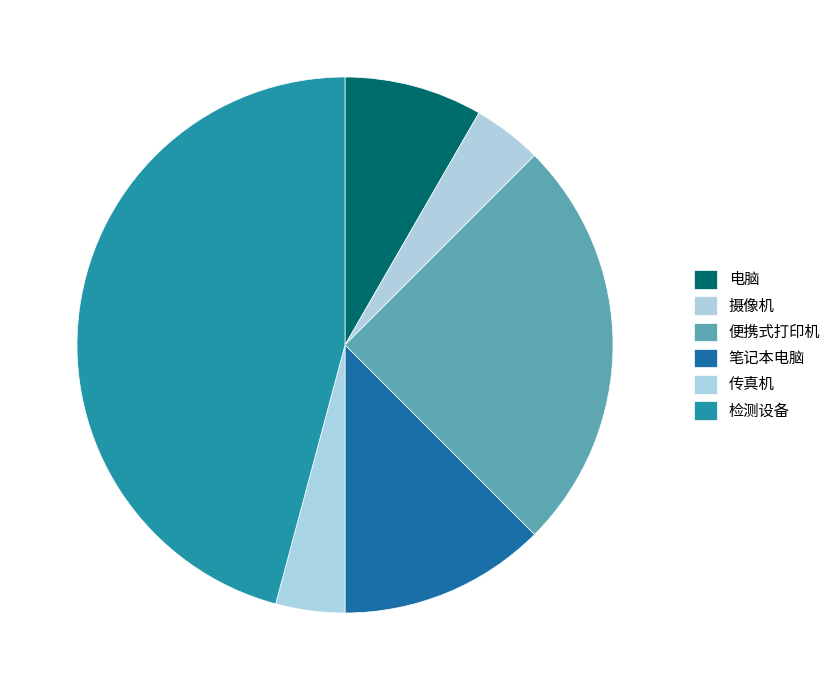

How many segments does this pie chart have?

6